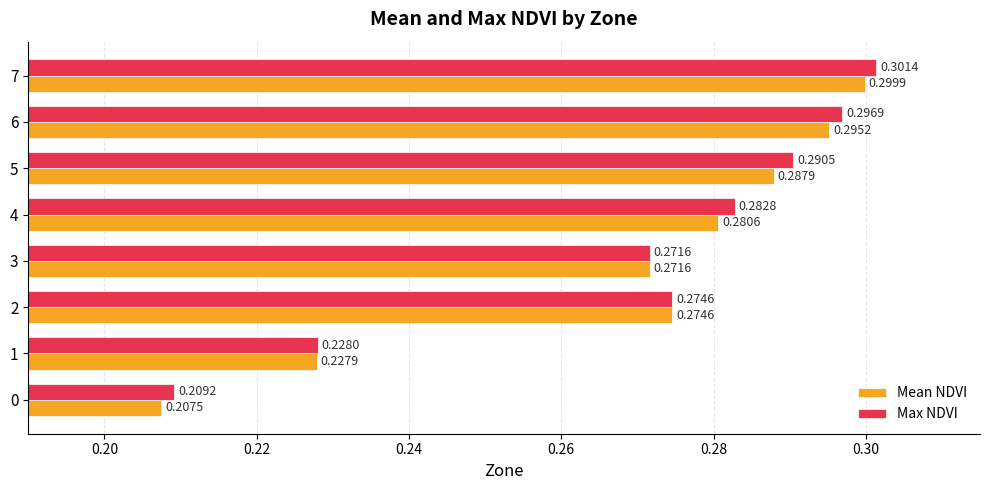

What is the sum of all Mean NDVI values?

2.1